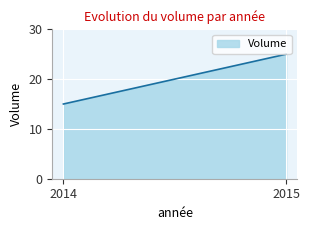

The chart shows a value of 24 at 2014. True or false?

False